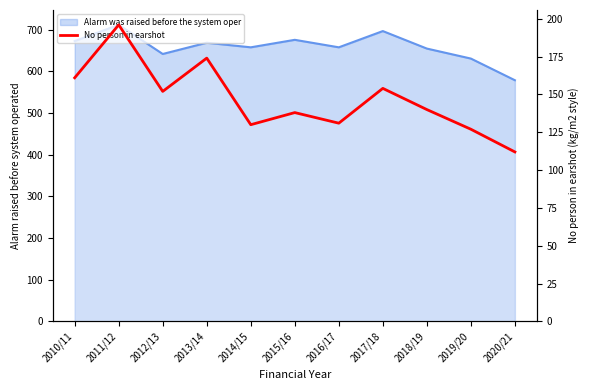

At which category does the chart reach its peak across all series?

2011/12